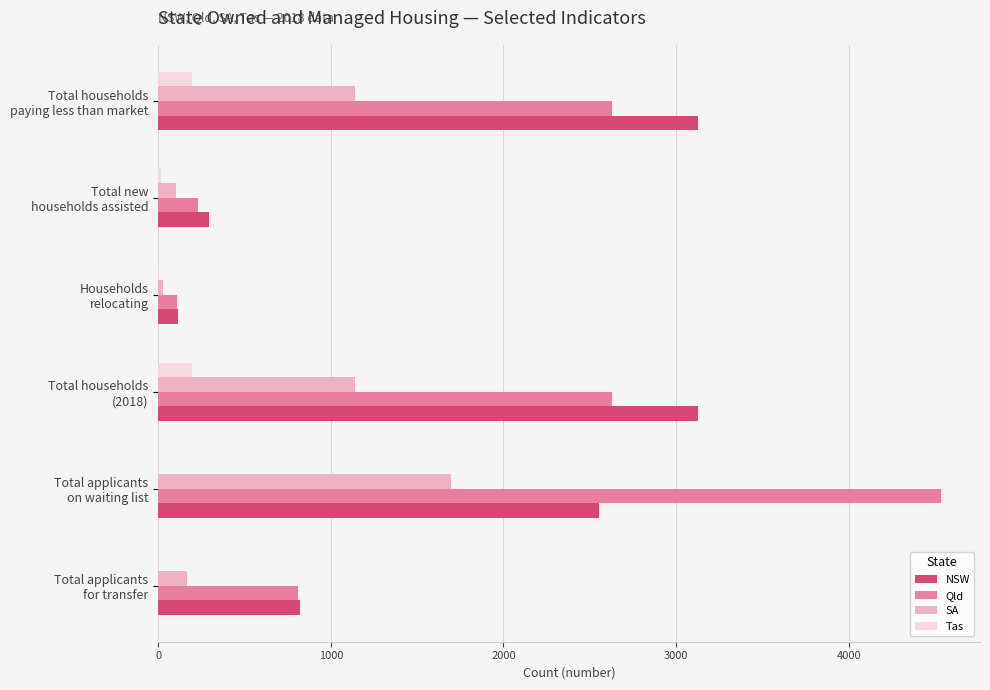

At which category is the sum across all series the highest?

Total applicants
on waiting list